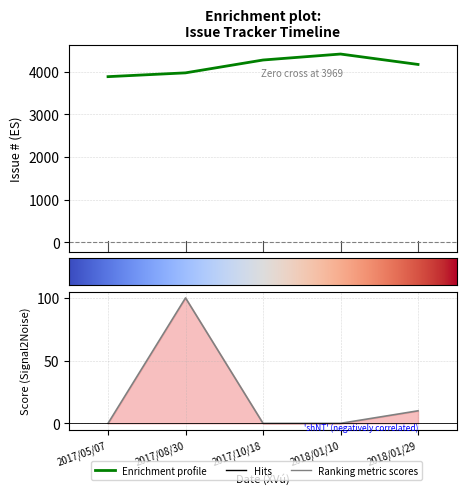

The Issue Number series shows 2471 at 2018/01/10. True or false?

False